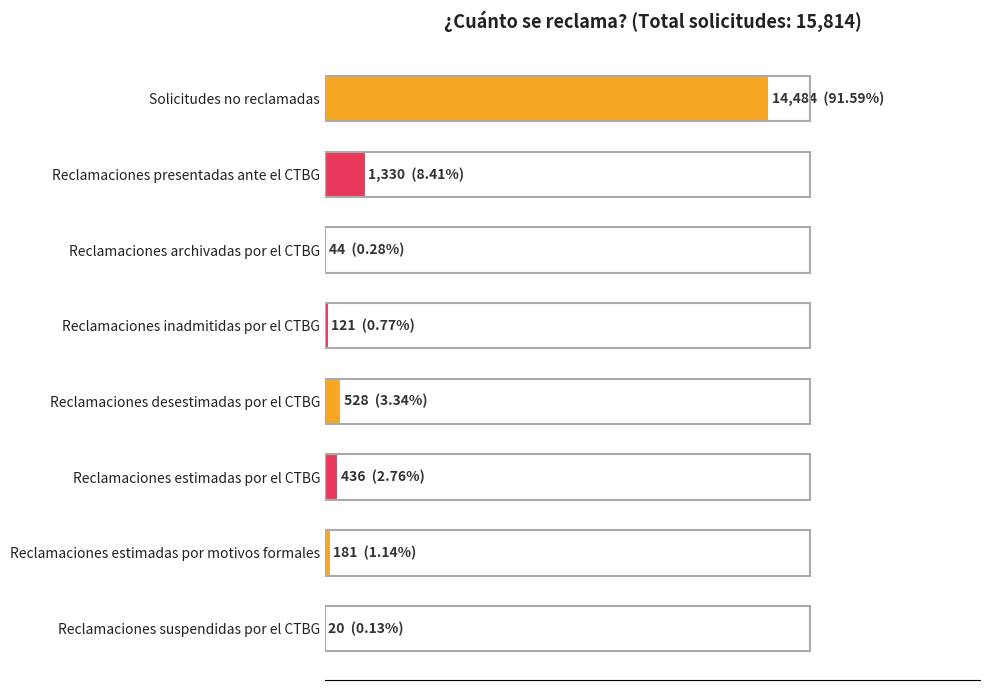

At which label is the value closest to 7252?

Reclamaciones presentadas ante el CTBG